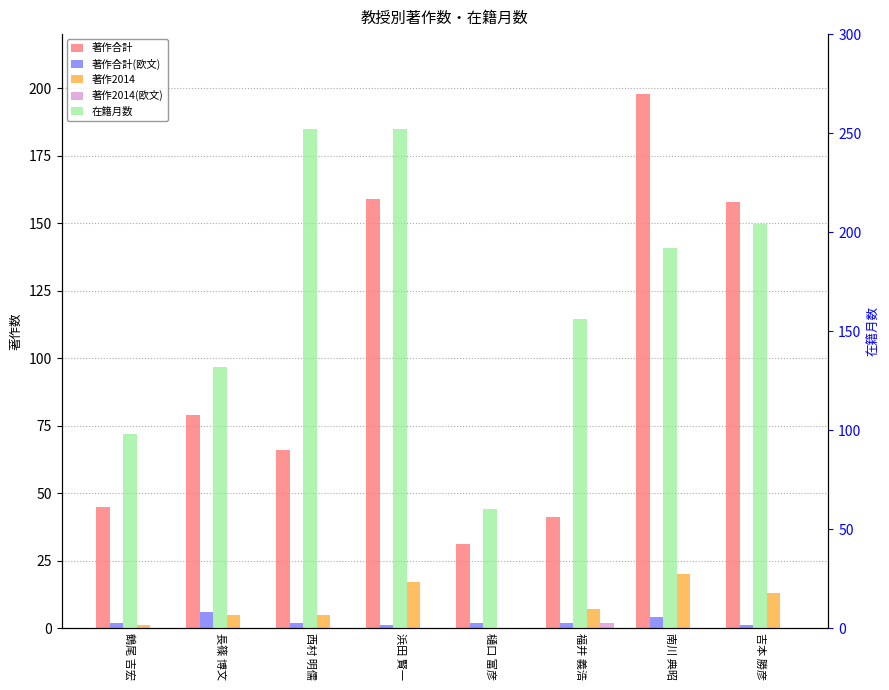

What position from the left is 南川 典昭?

7